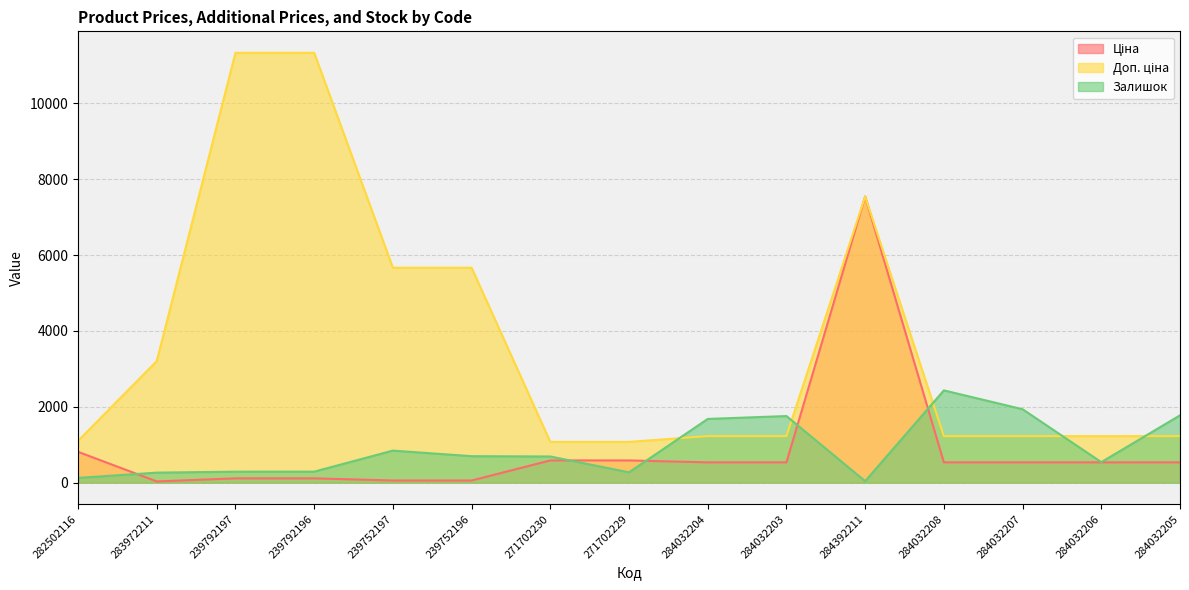

What are all the series names shown in the legend?

Ціна, Доп. ціна, Залишок